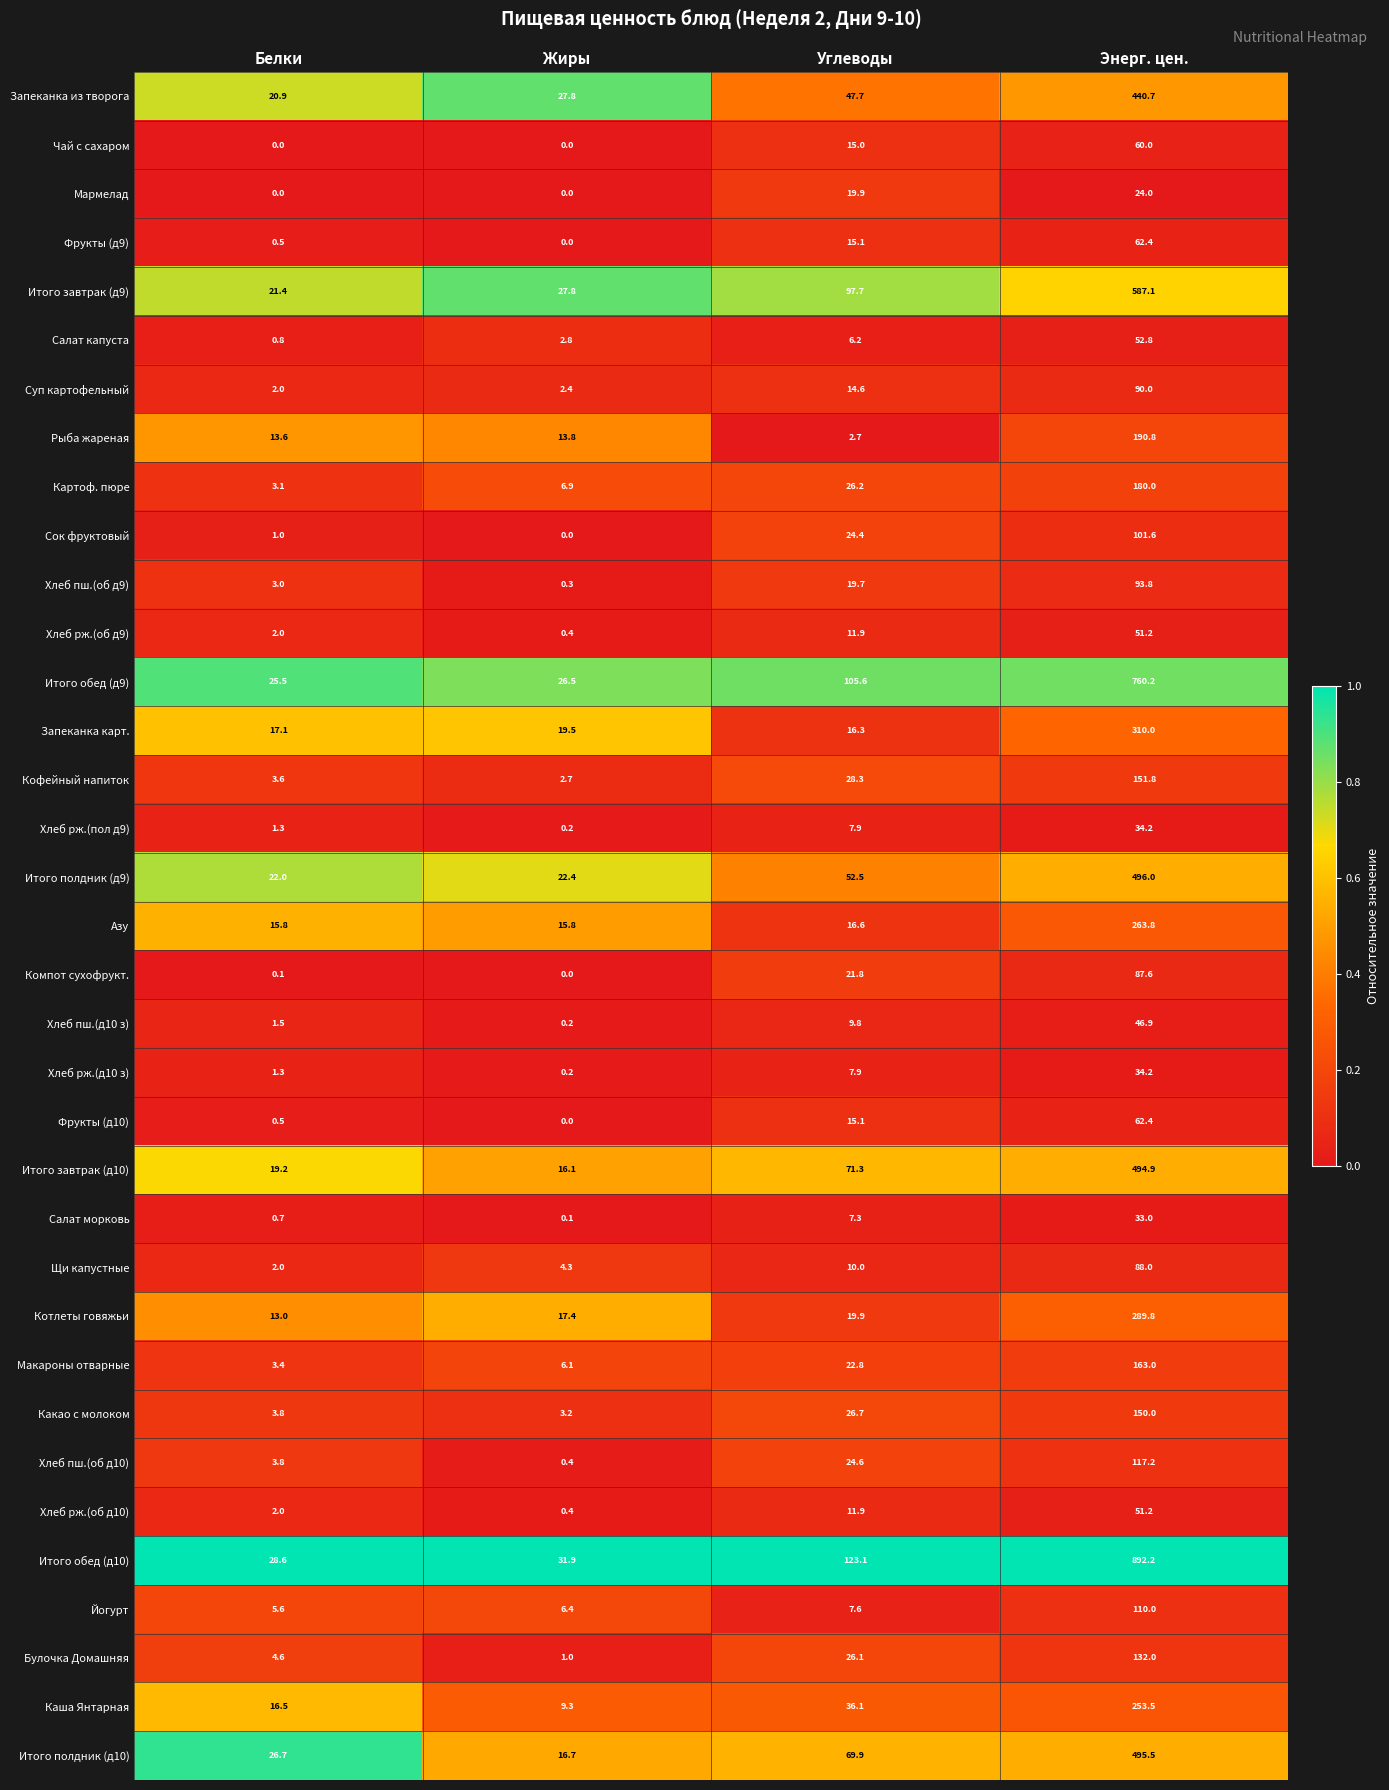

True or false: Хлеб рж.(пол д9) has a value of 11.4 at Углеводы.

False